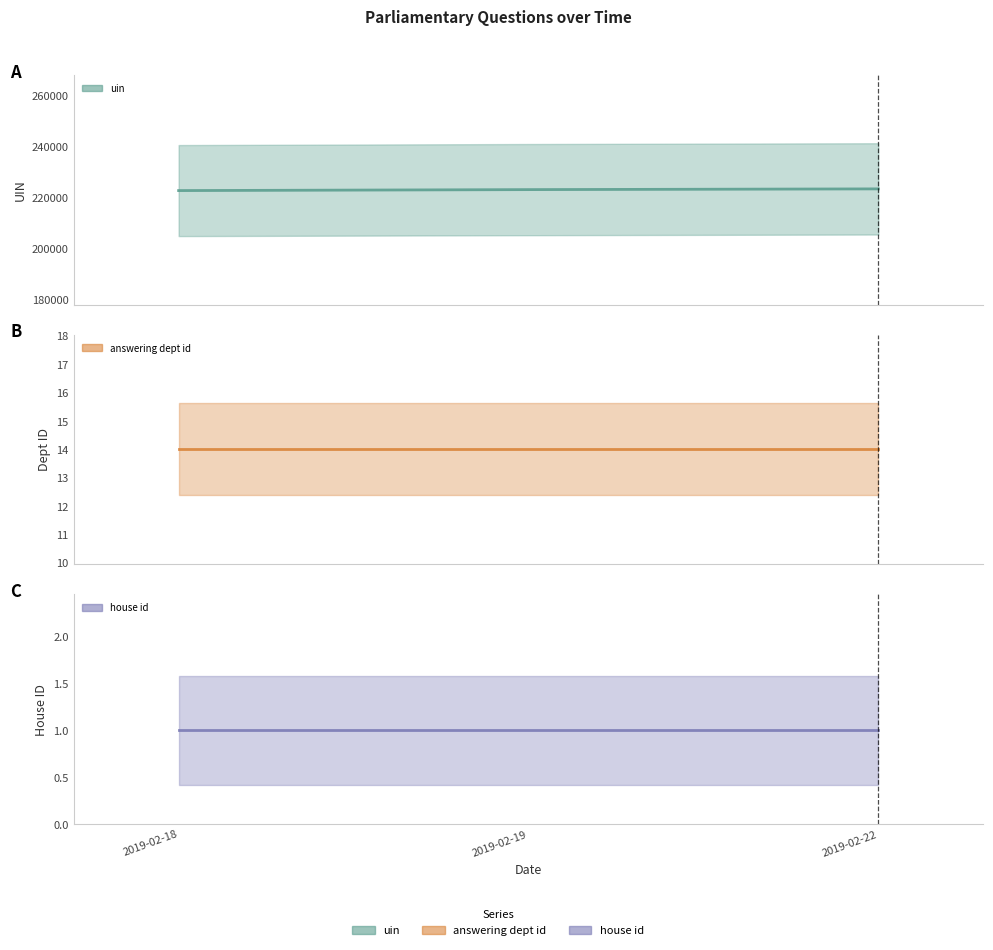

Which series has the largest range (max minus min)?

uin